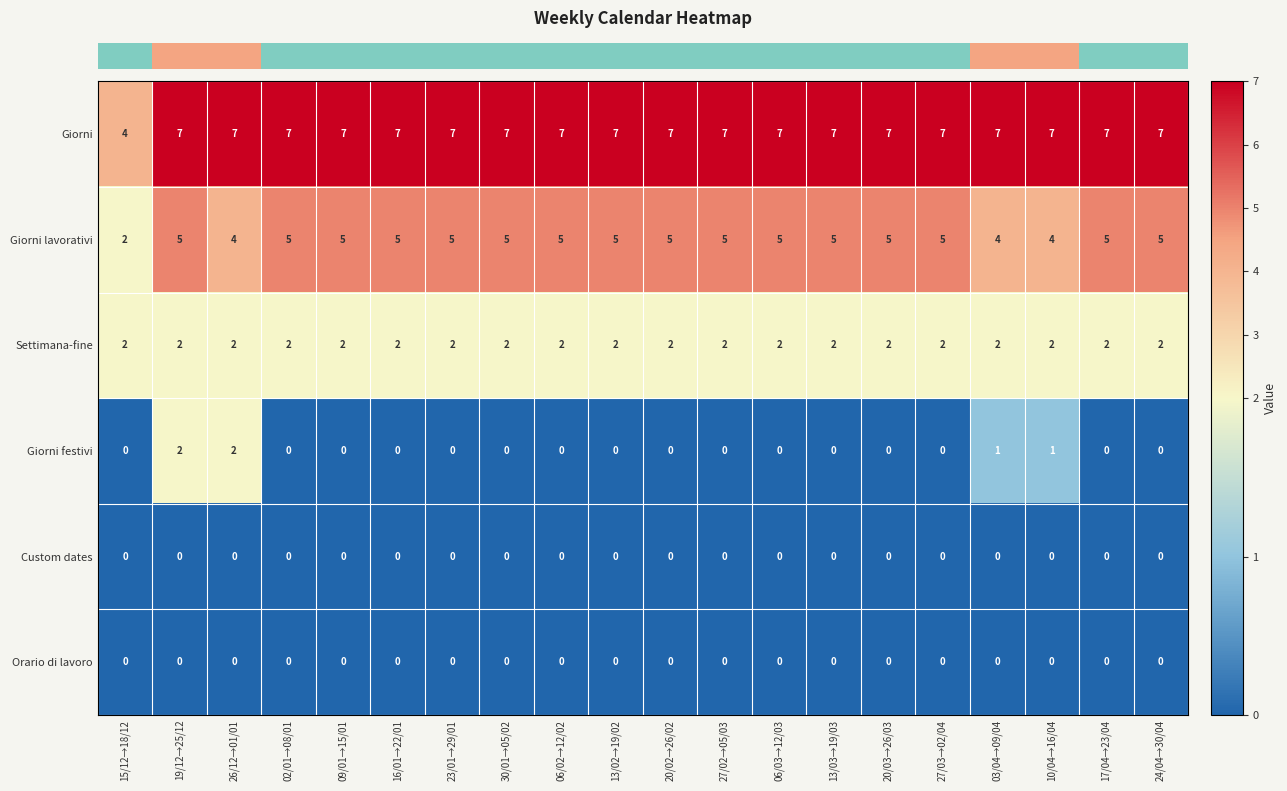

What is the sum of the Giorni values at 09/01→15/01 and 03/04→09/04?

14